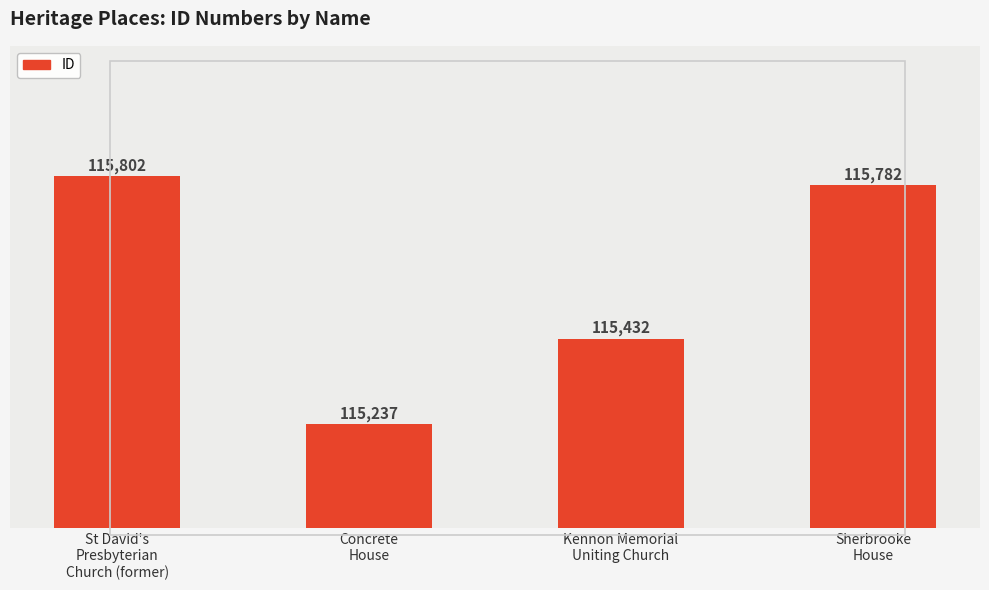

Rank the categories by value from lowest to highest.

Concrete
House, Kennon Memorial
Uniting Church, Sherbrooke
House, St David's
Presbyterian
Church (former)